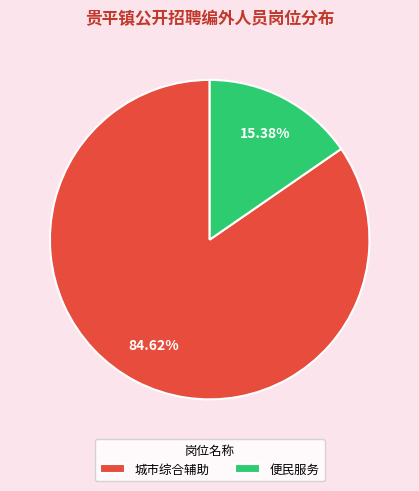

To the nearest percent, what percentage of the pie is 便民服务?

15%